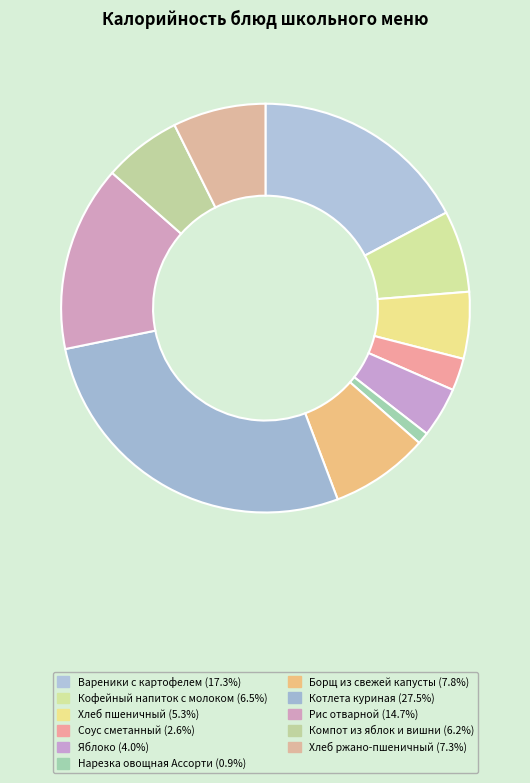

Count the number of slices in the pie.

11